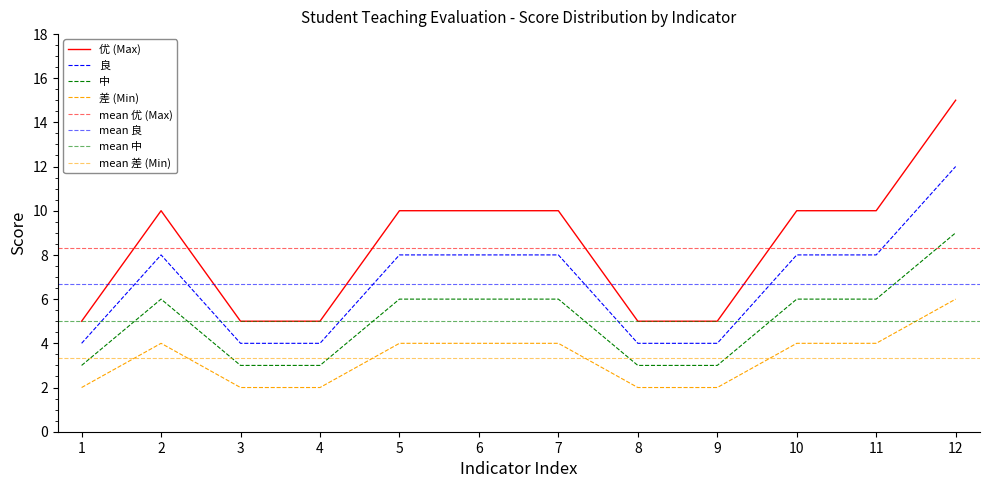

How many categories are shown in the chart?

12